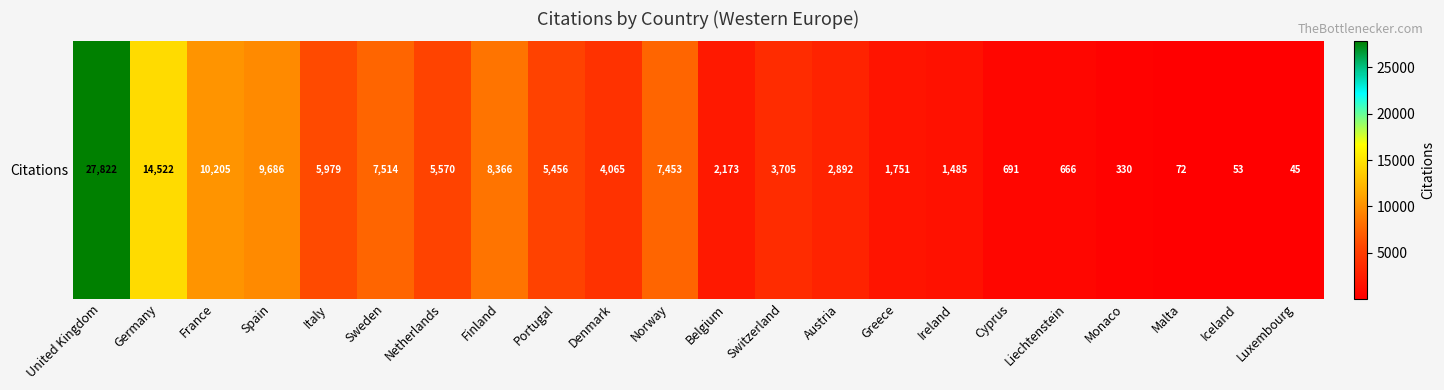

Which category has the highest value across all series?

United Kingdom